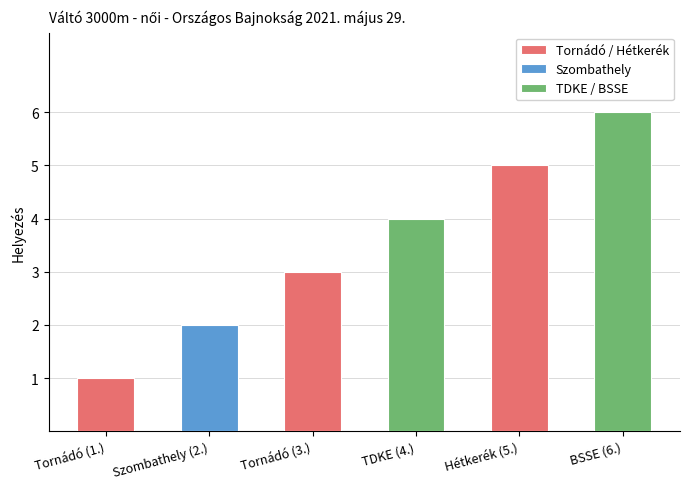

What is the label of the 1st bar from the right?

BSSE (6.)